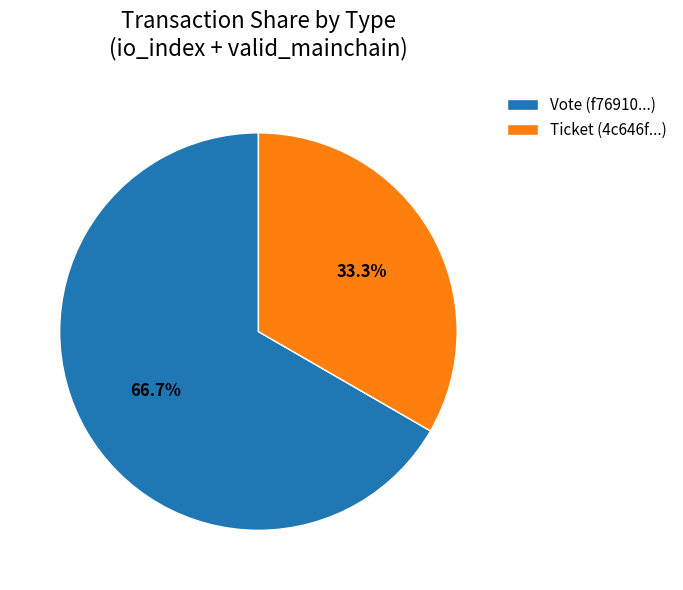

Approximately how many times larger is the value at Ticket (4c646f...) compared to Vote (f76910...)?

0.5